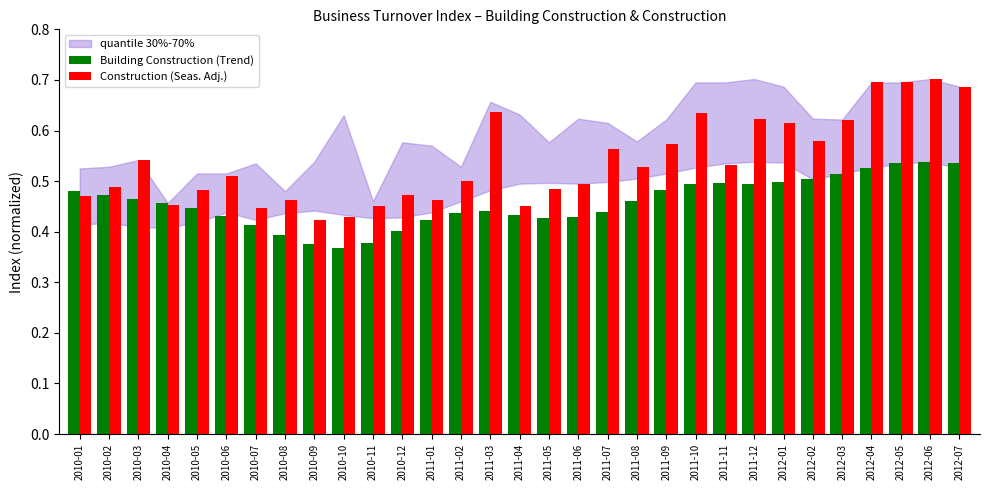

What are all the series names shown in the legend?

Building Construction (Trend), Construction (Seas. Adj.)